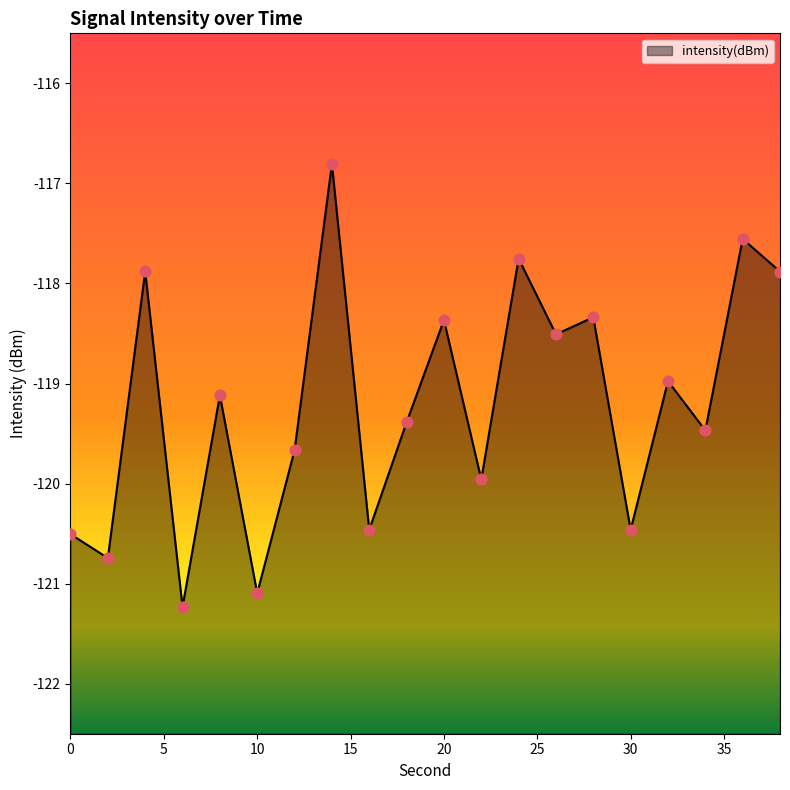

Which has a higher value, 36 or 6?

36